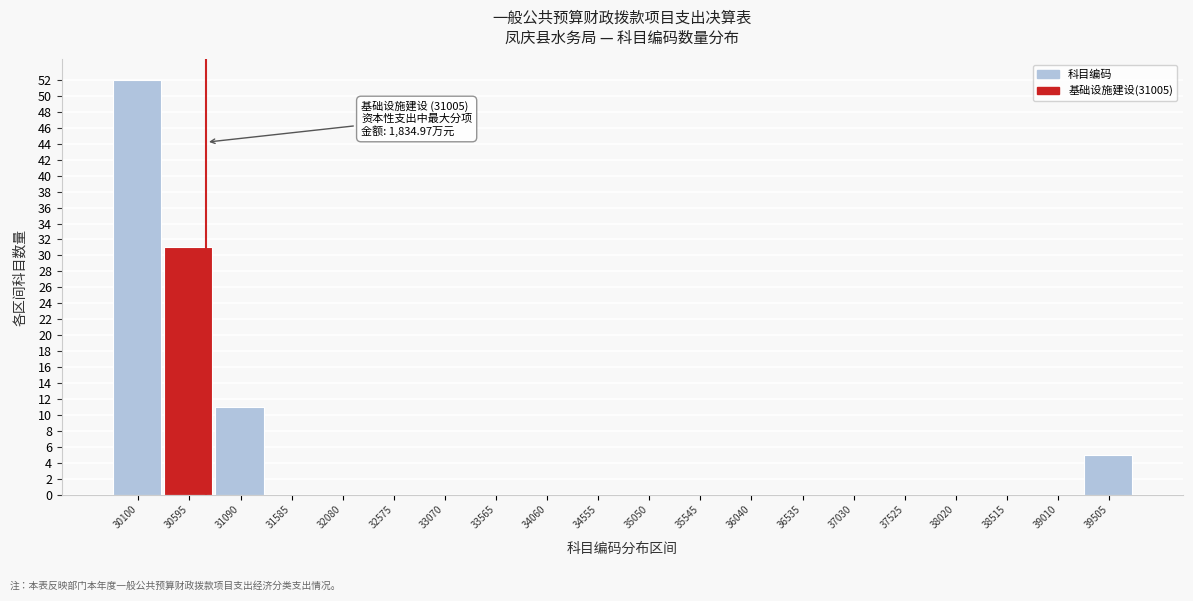

Reading left to right, what are all the values shown in this chart?

30100=52	30595=31	31090=11	31585=0	32080=0	32575=0	33070=0	33565=0	34060=0	34555=0	35050=0	35545=0	36040=0	36535=0	37030=0	37525=0	38020=0	38515=0	39010=0	39505=5